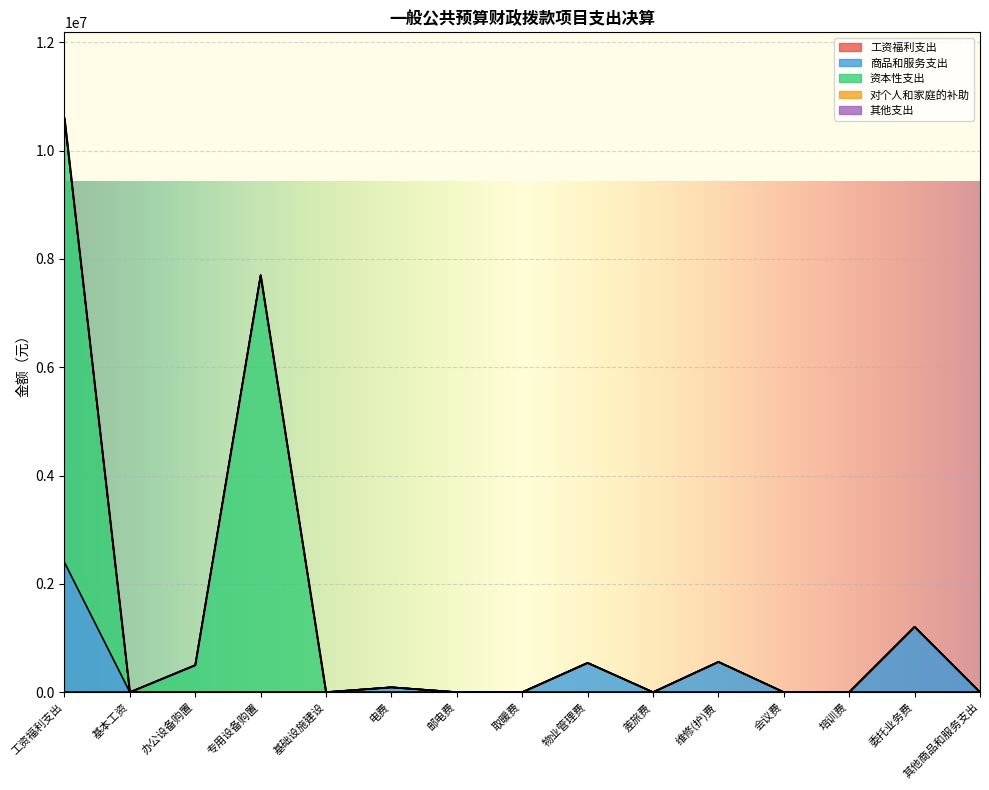

What are all the series names shown in the legend?

工资福利支出, 商品和服务支出, 资本性支出, 对个人和家庭的补助, 其他支出